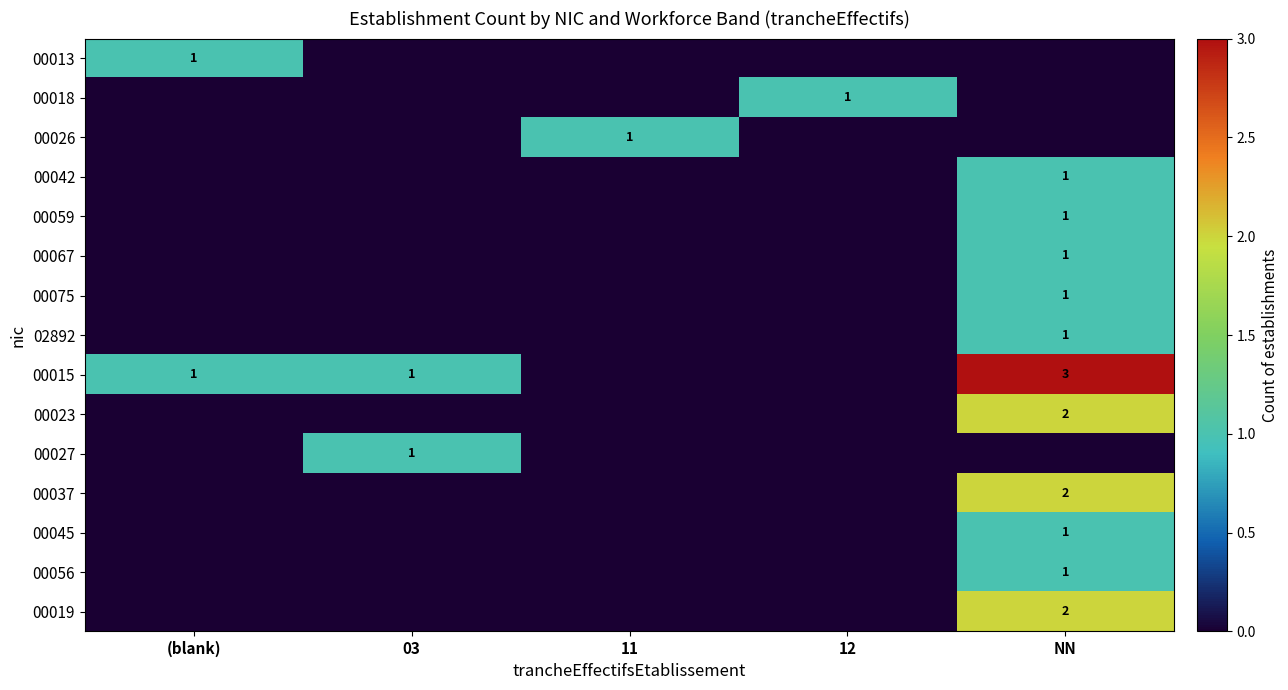

Is it true that 00013 equals 0 at 11?

True